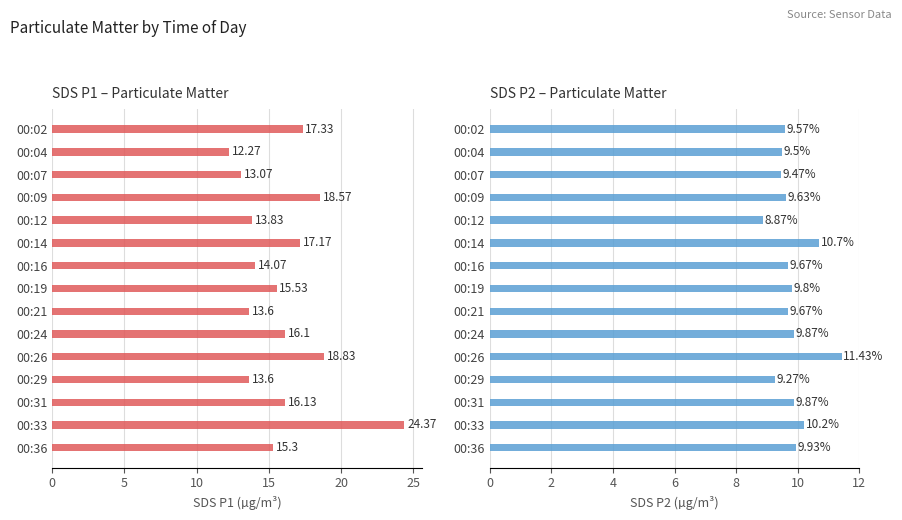

What is the sum of all SDS_P2 values?

147.4